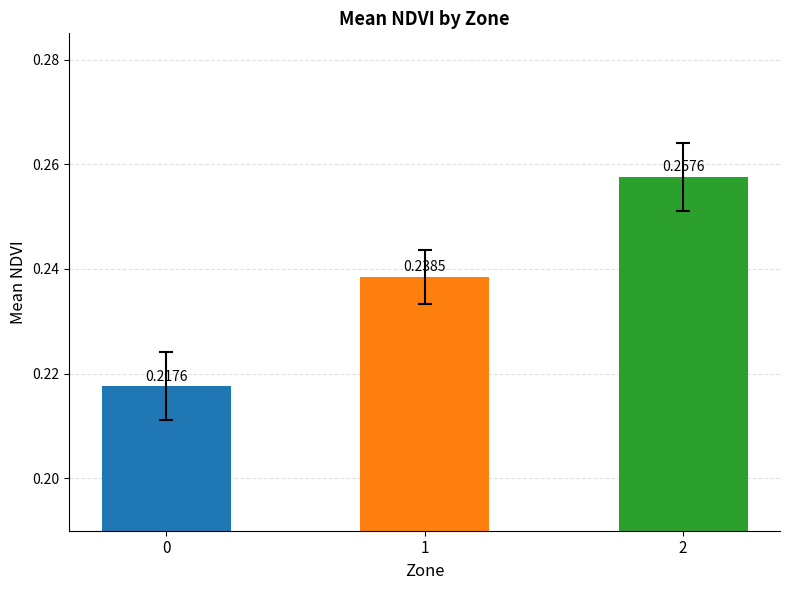

Which category has the highest value across all series?

2